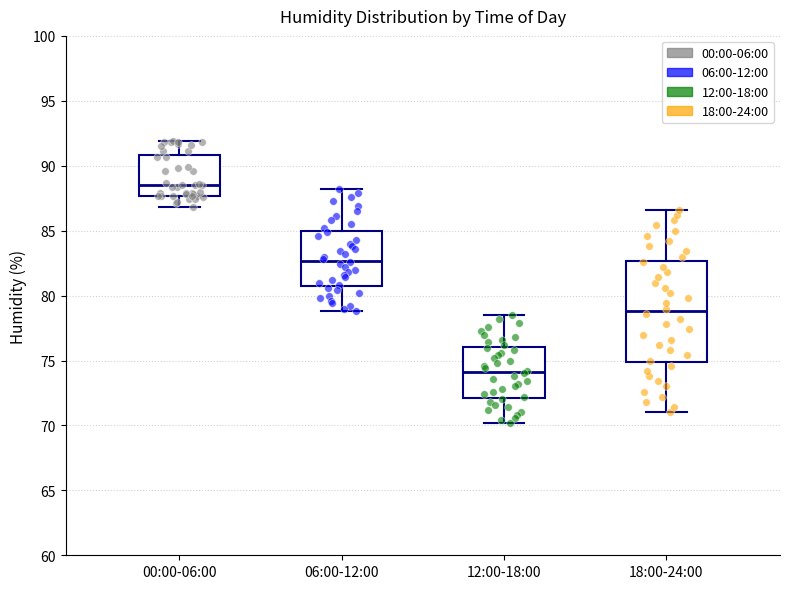

Reading left to right, read every box against the y-axis: the position of its median line, the range the box covers, and the ends of its whiskers. The values are not printed on the chart, so give them approximately, as read against the axis.

00:00-06:00: median 88.5, box 87.5 to 91.0, whiskers 87.0 to 92.0
06:00-12:00: median 82.5, box 81.0 to 85.0, whiskers 79.0 to 88.0
12:00-18:00: median 74.0, box 72.0 to 76.0, whiskers 70.0 to 78.5
18:00-24:00: median 79.0, box 75.0 to 82.5, whiskers 71.0 to 86.5